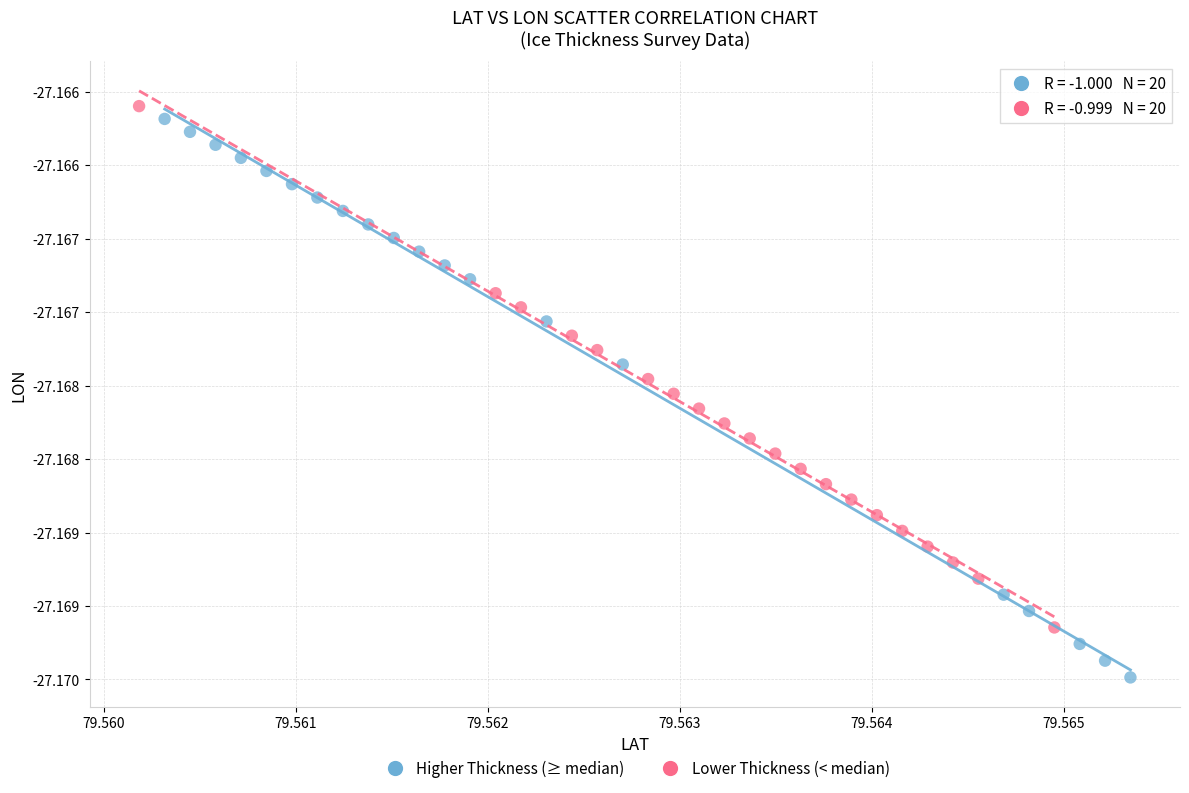

Which series has the largest Y range (max minus min)?

Higher Thickness (≥ median)